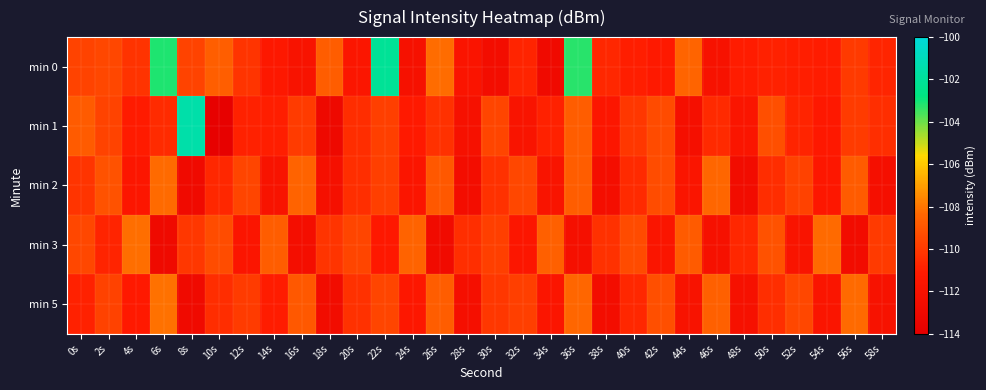

Rank the series at 52s from highest to lowest value.

min 5, min 2, min 1, min 0, min 3